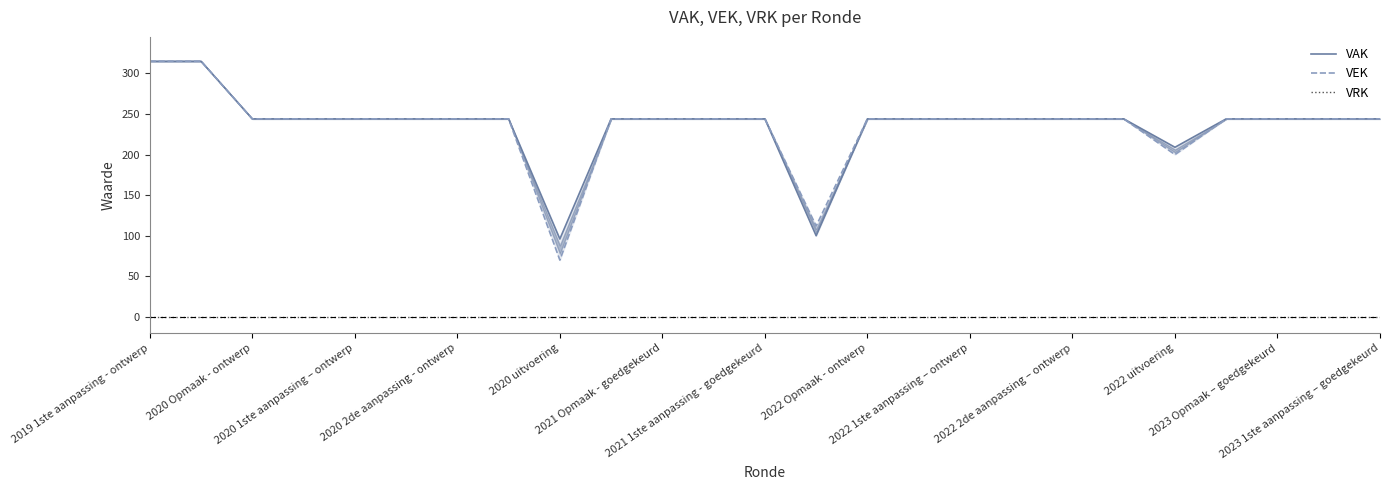

What is the average value of the VAK series?

237